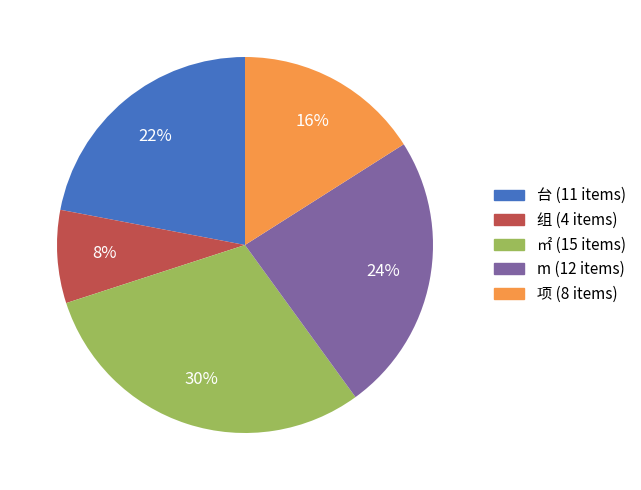

The 项 slice represents 10% of the pie. True or false?

False